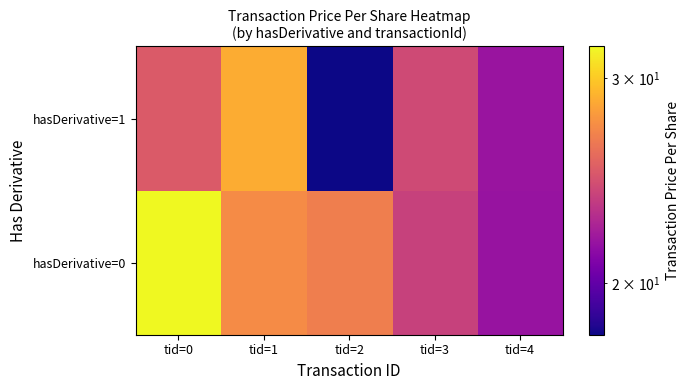

At tid=3, list the series in order from smallest to largest.

hasDerivative=0, hasDerivative=1